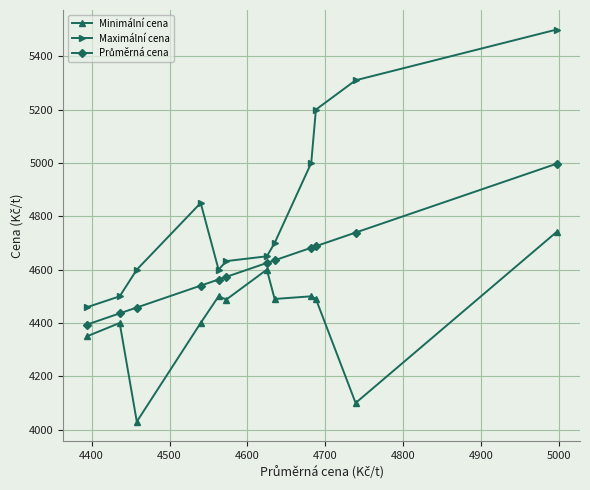

What is the difference between the maximum and minimum values in the Minimální cena series?

711